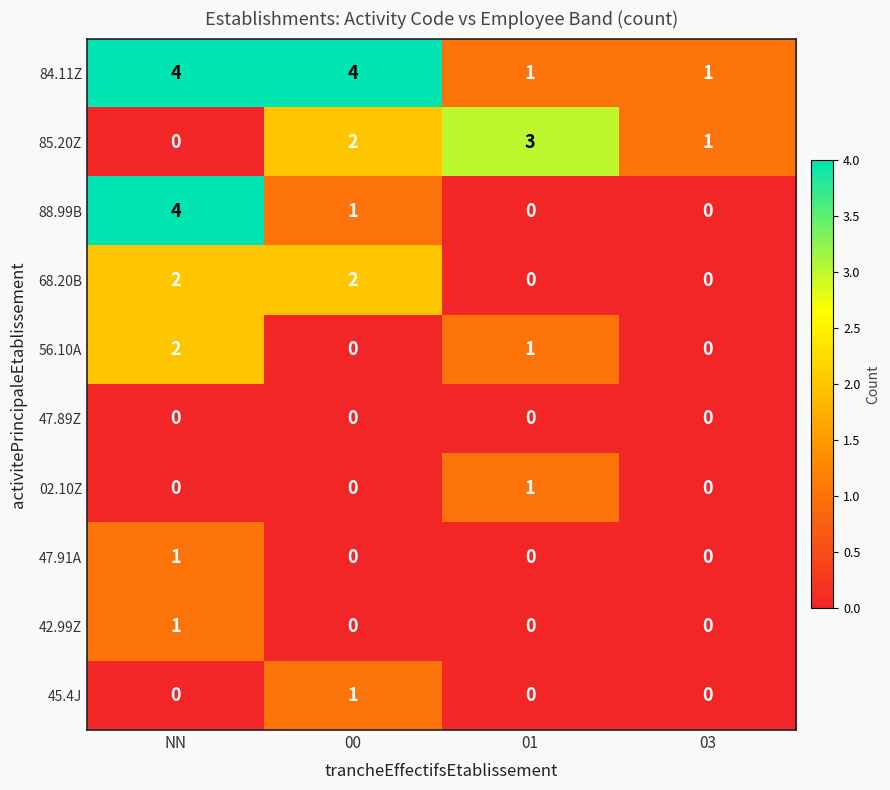

The value of 02.10Z at 01 is 1. True or false?

True